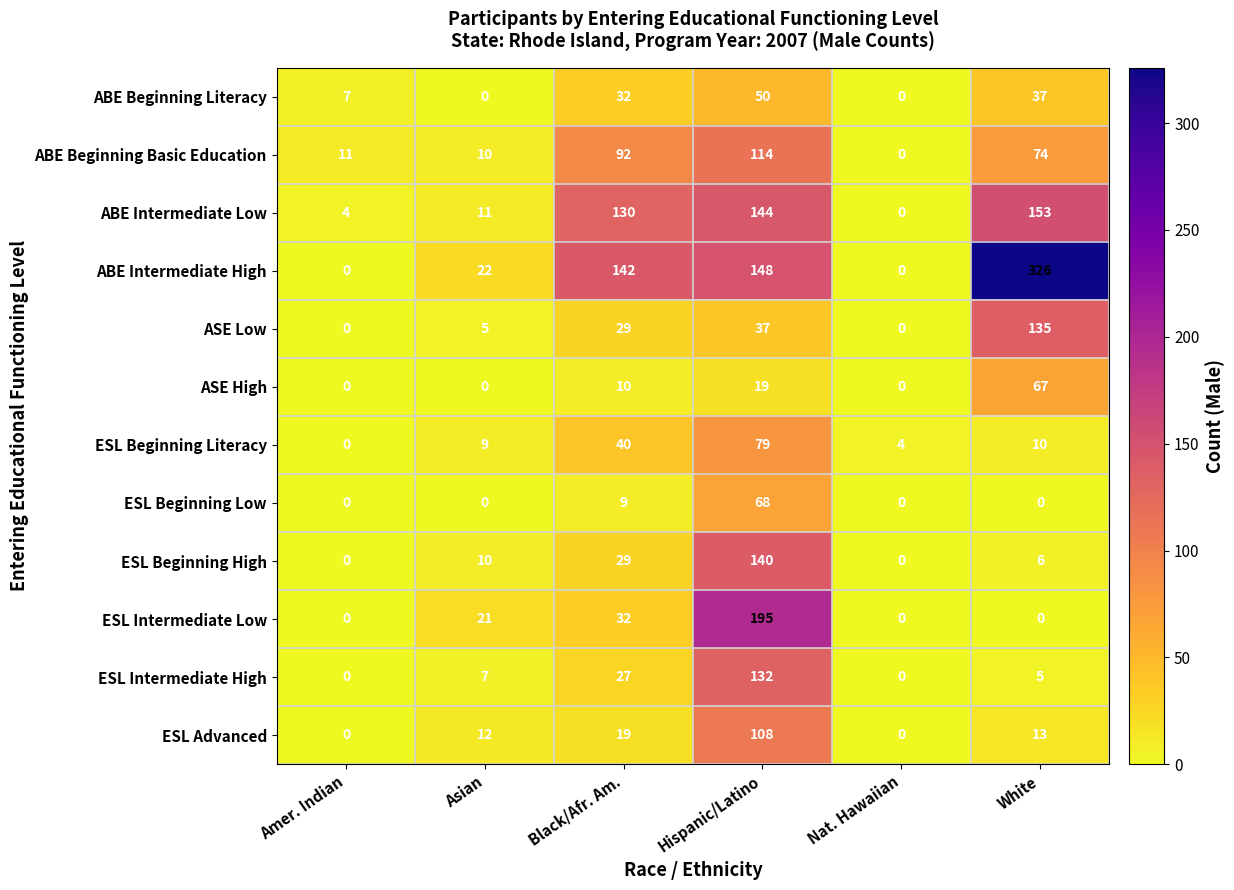

Which series changed the most between Asian and Hispanic/Latino?

ESL Intermediate Low